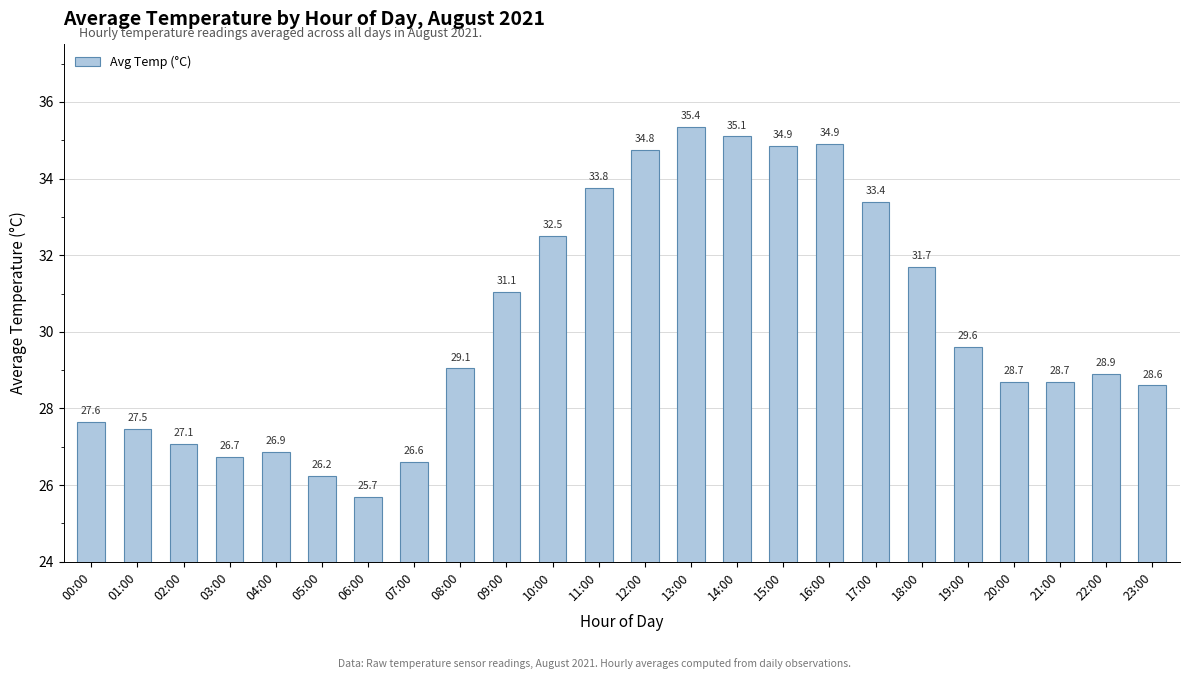

What position from the right is 06:00?

18